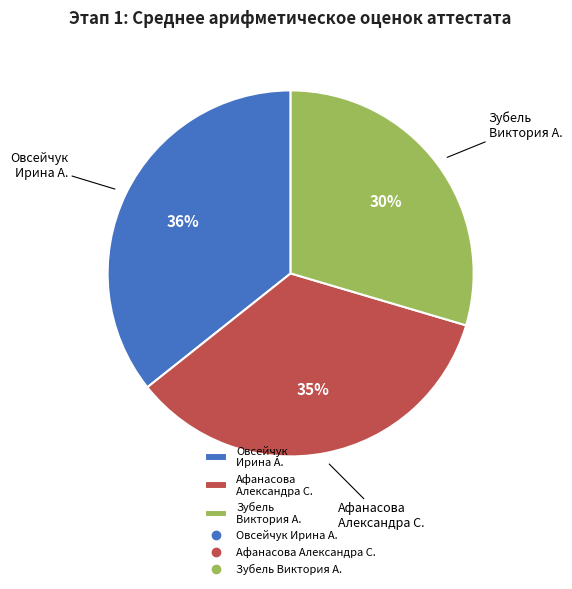

Which slice is the largest?

Овсейчук Ирина А.